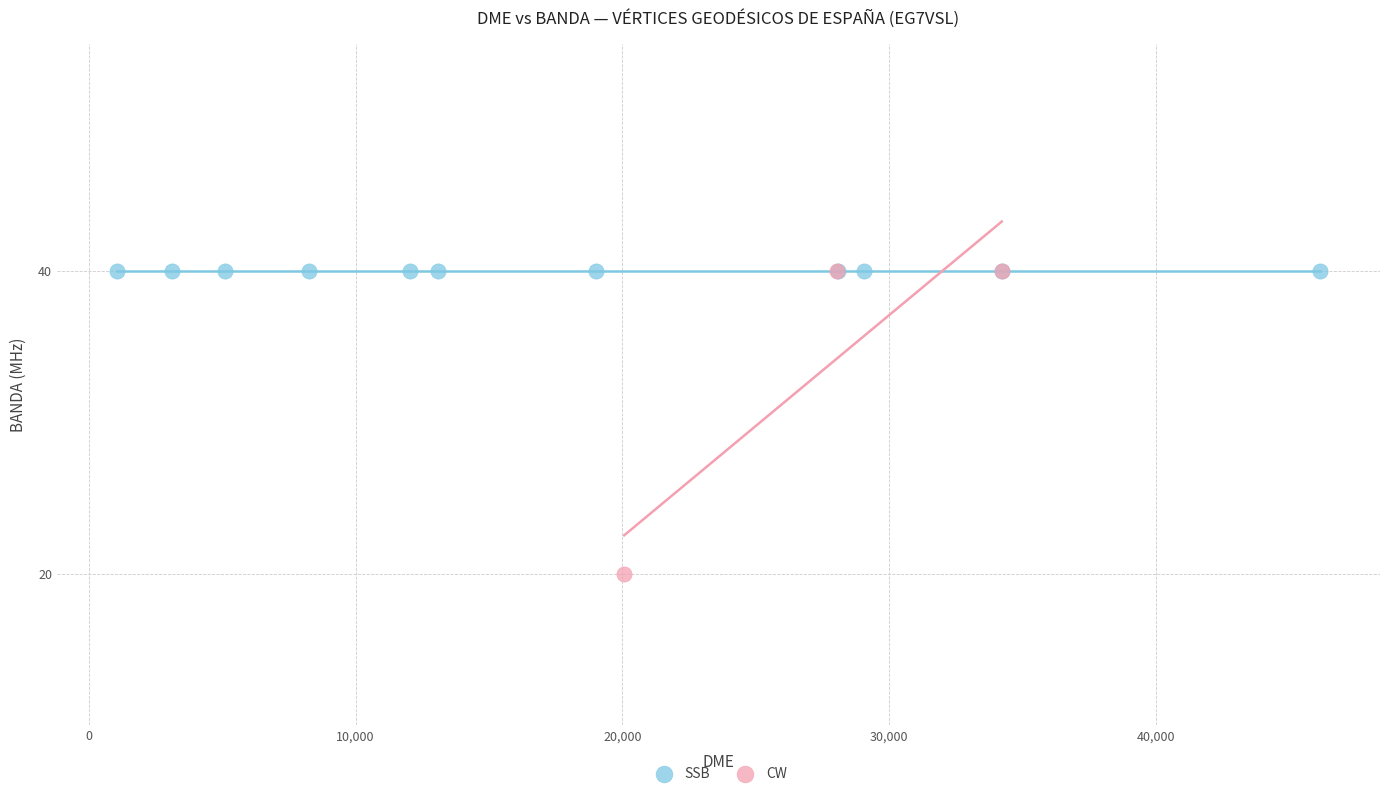

Which series contains the lowest Y value?

CW